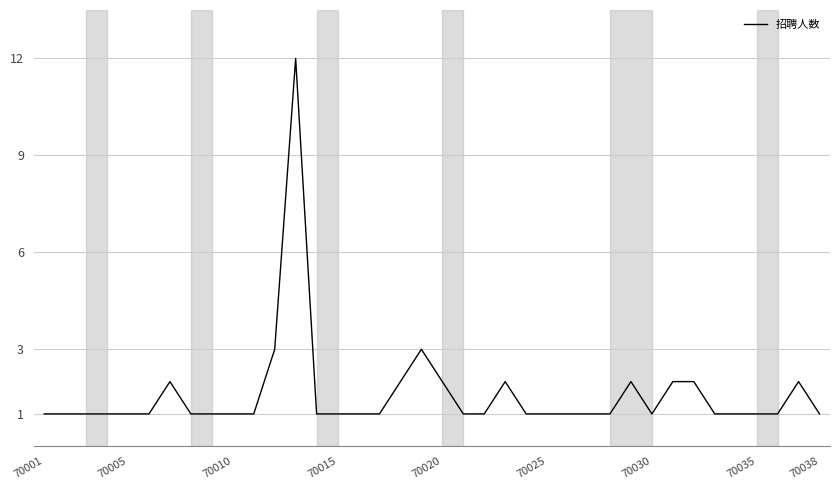

Reading right to left, list all the values displayed in this chart.

1	2	1	1	1	1	2	2	1	2	1	1	1	1	1	2	1	1	2	3	2	1	1	1	1	12	3	1	1	1	1	2	1	1	1	1	1	1